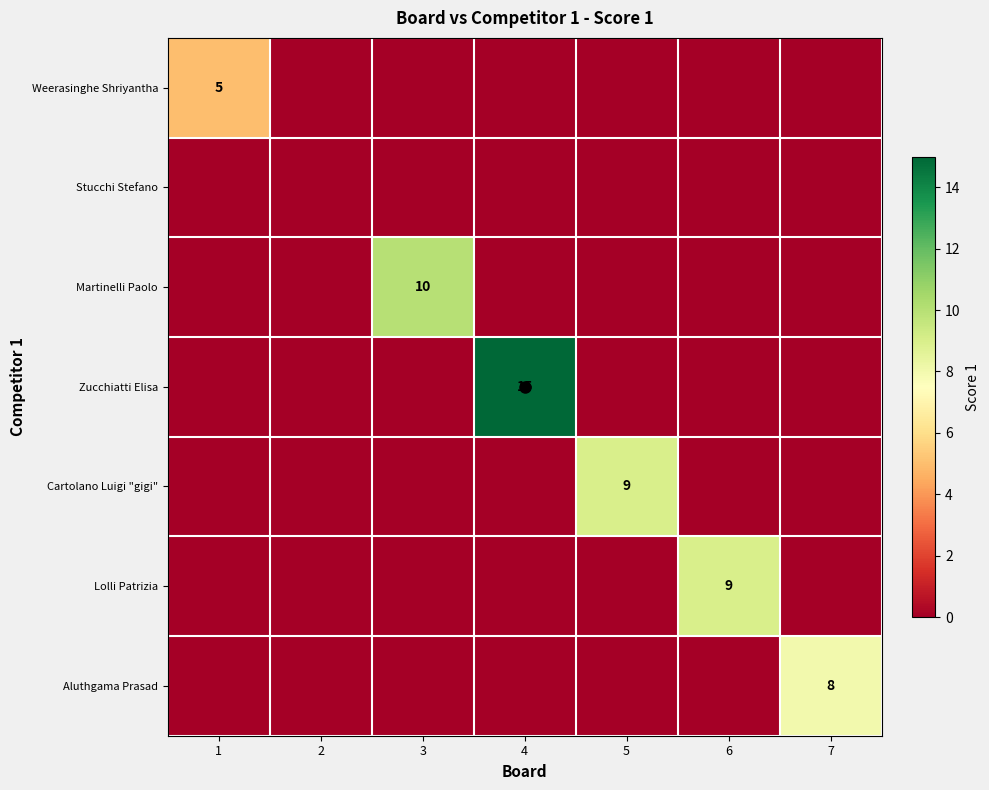

What is the sum of all Martinelli Paolo values?

10